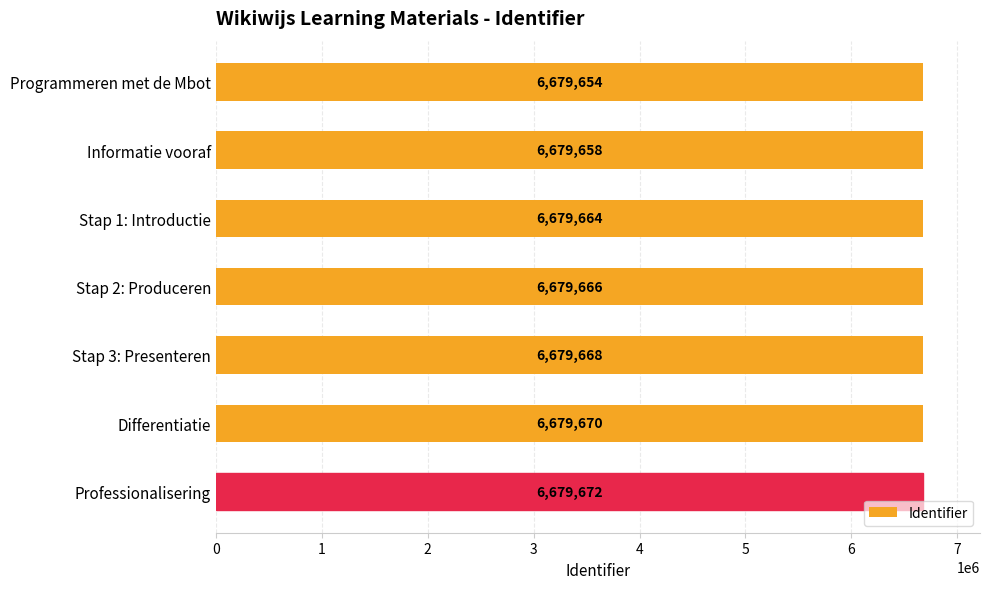

How many values are below 6679666?

3